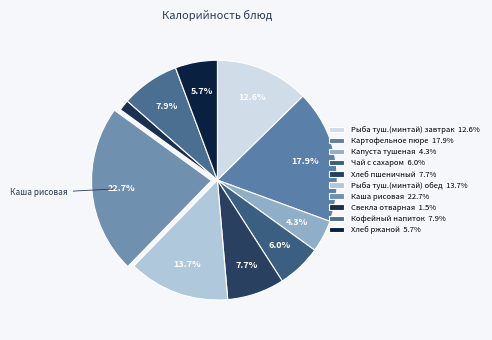

To the nearest percent, what is the difference between the largest and smallest slice percentages?

21%